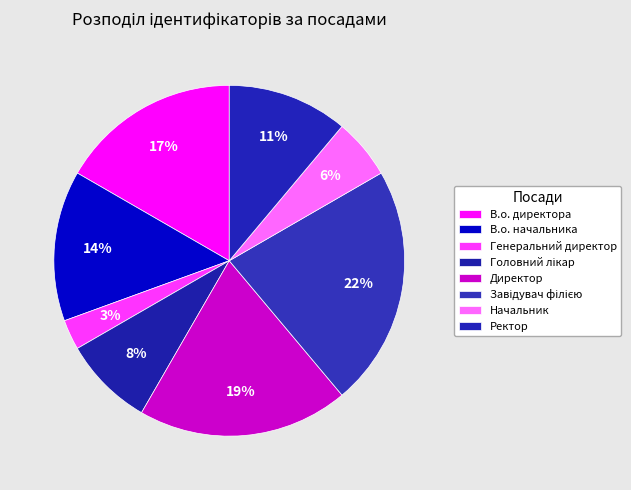

Count the number of slices in the pie.

8